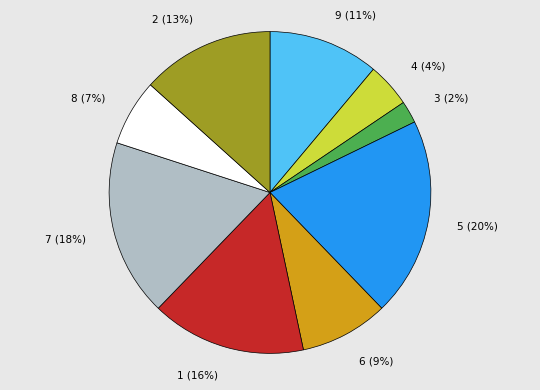

To the nearest percent, what portion does 6 represent?

9%